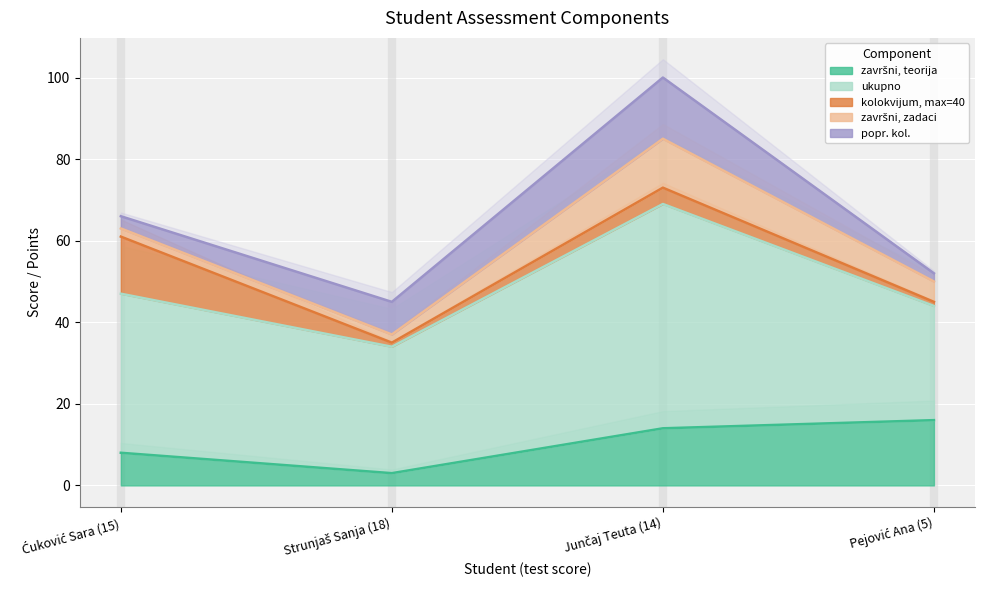

Is it true that popr. kol. equals 2 at Pejović Ana (5)?

True